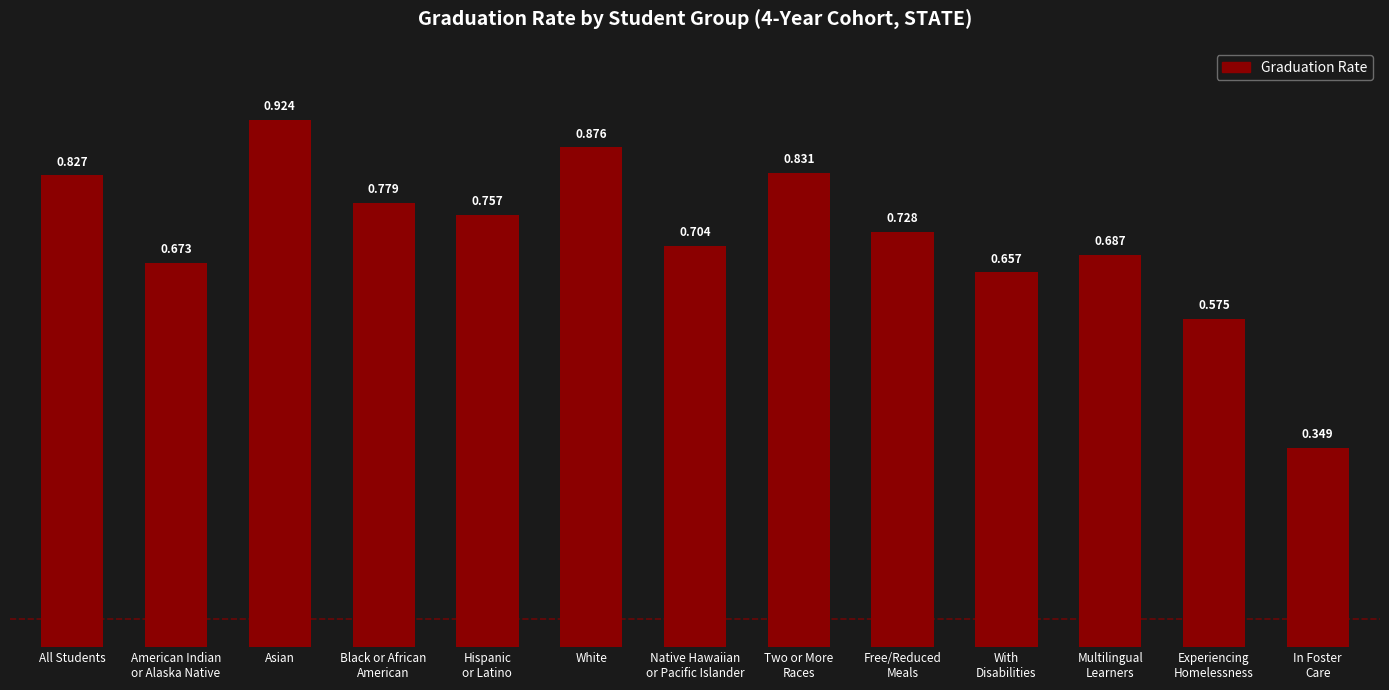

What is the label of the 6th bar from the left?

White